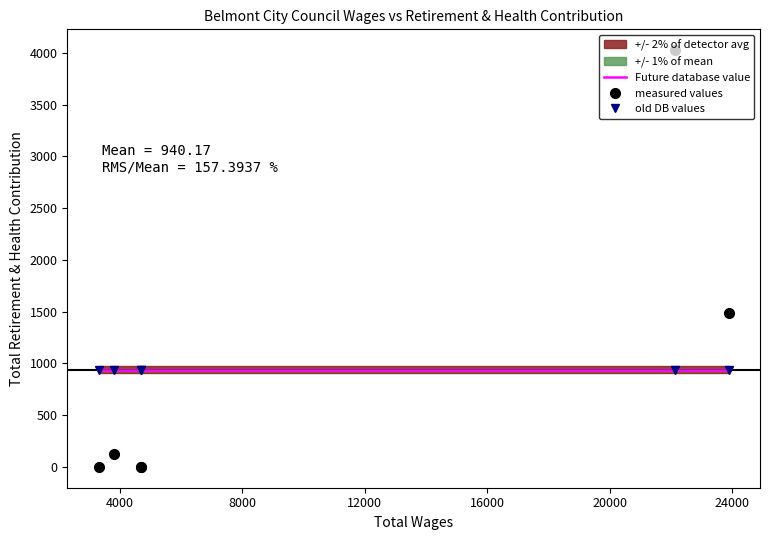

True or false: Future database value has more than 2 points higher than both neighbors.

False